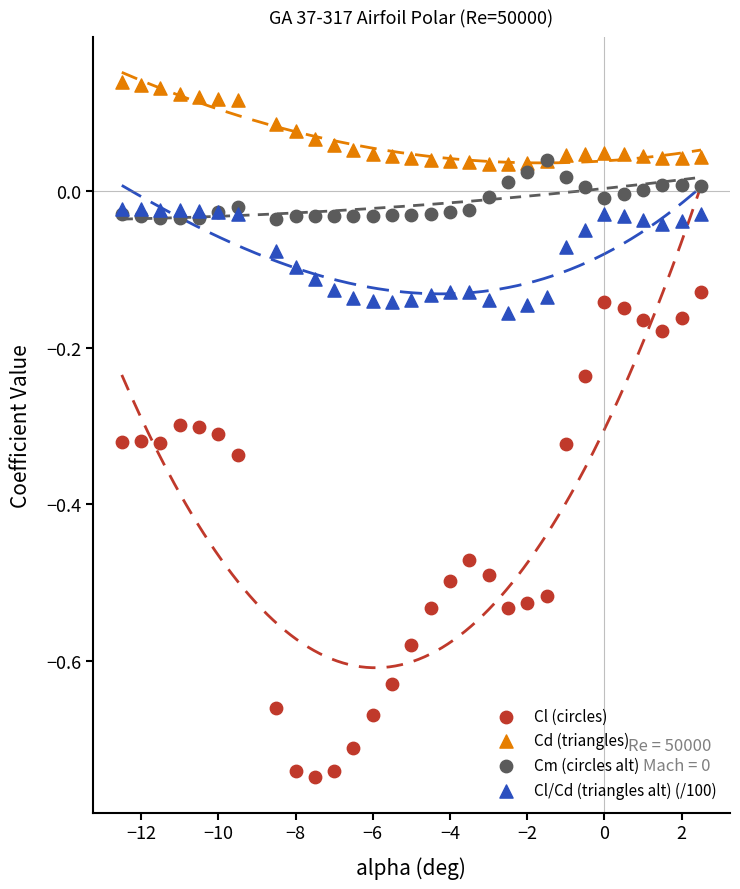

Which series contains the highest Y value?

Cd (triangles)